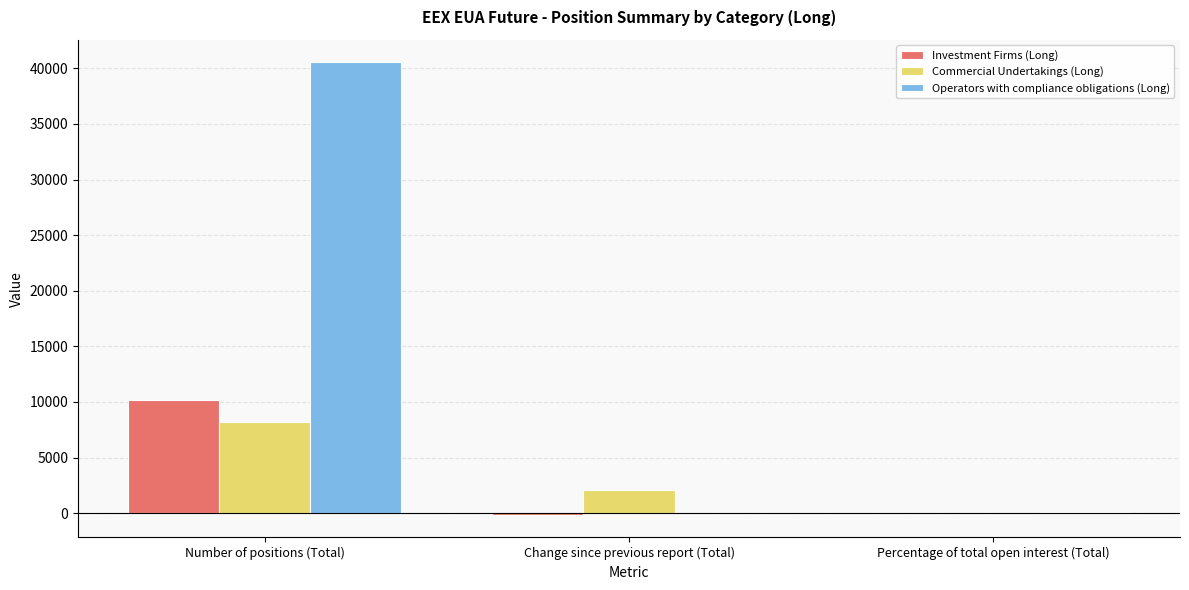

Is it true that Operators with compliance obligations (Long) equals 11465.7 at Number of positions (Total)?

False